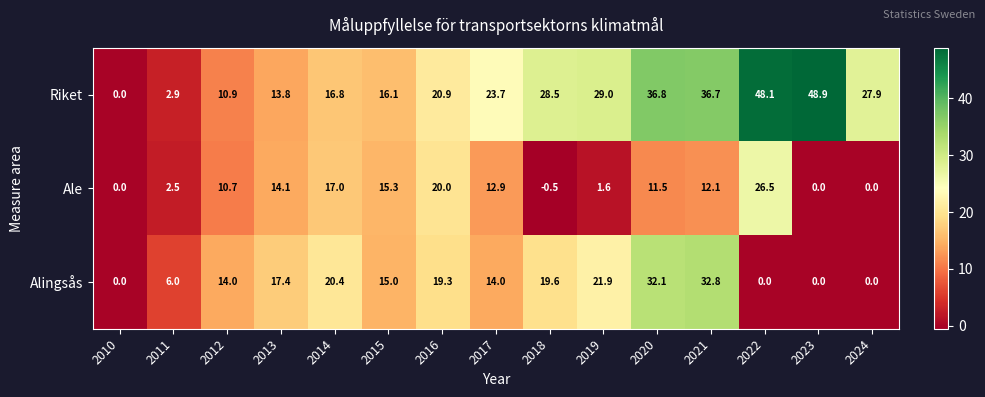

At which label is Ale closest to 13?

2017